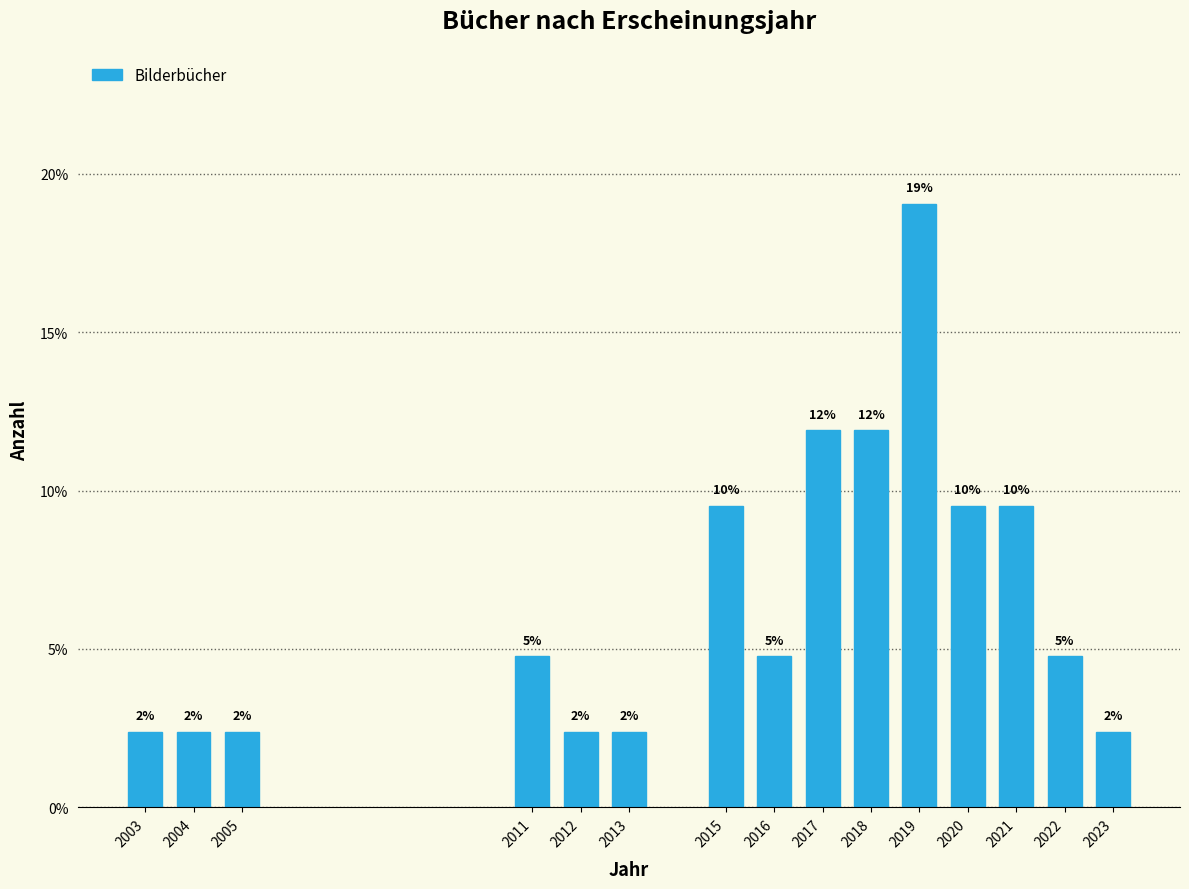

Does the chart contain any negative values?

No